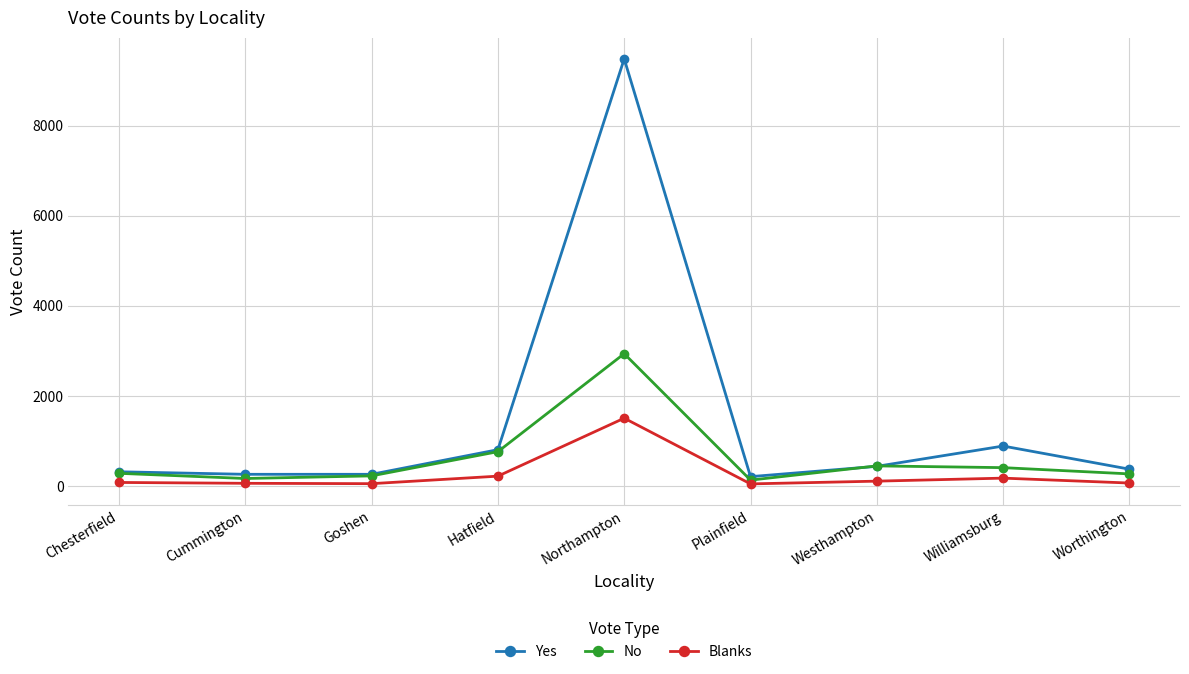

Which label corresponds to the largest value in the chart?

Northampton